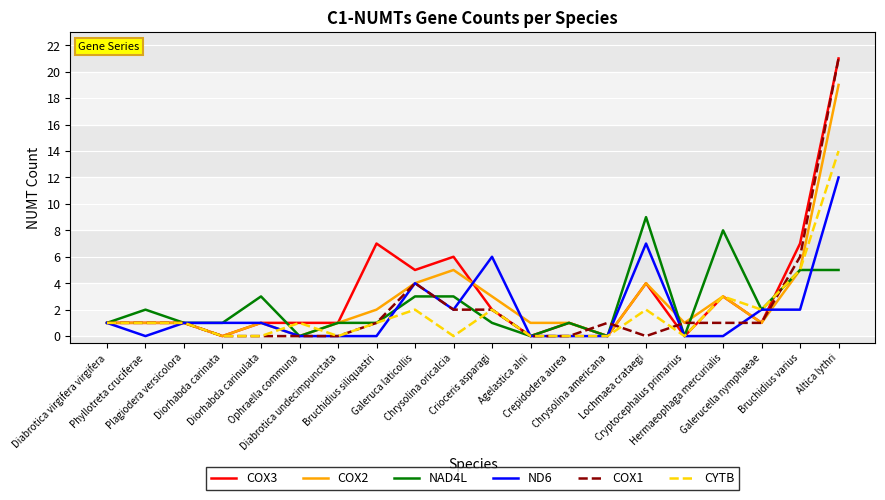

True or false: COX1 and ND6 cross at least once.

True